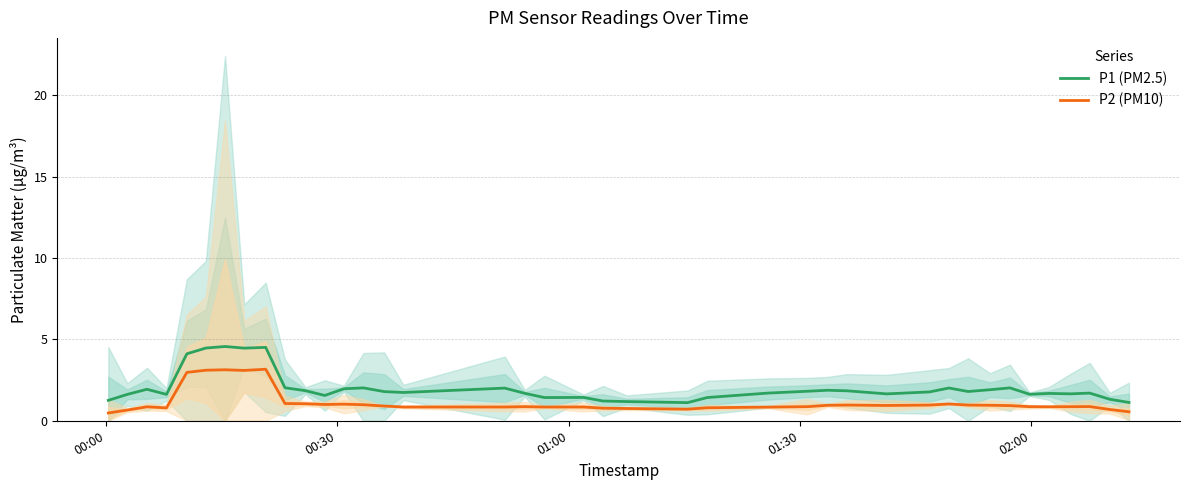

True or false: P1 (PM2.5) and P2 (PM10) cross at least once.

False